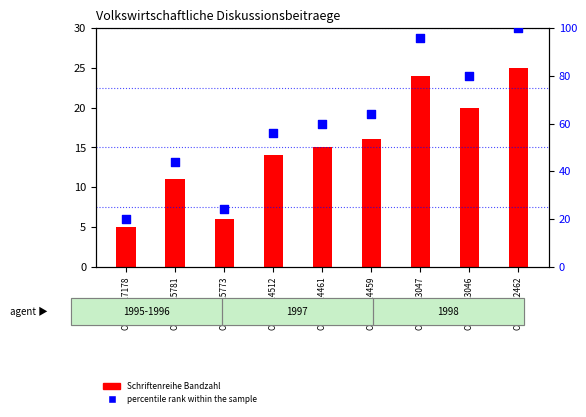

At which category is the sum across all series the highest?

OPUS4-22462